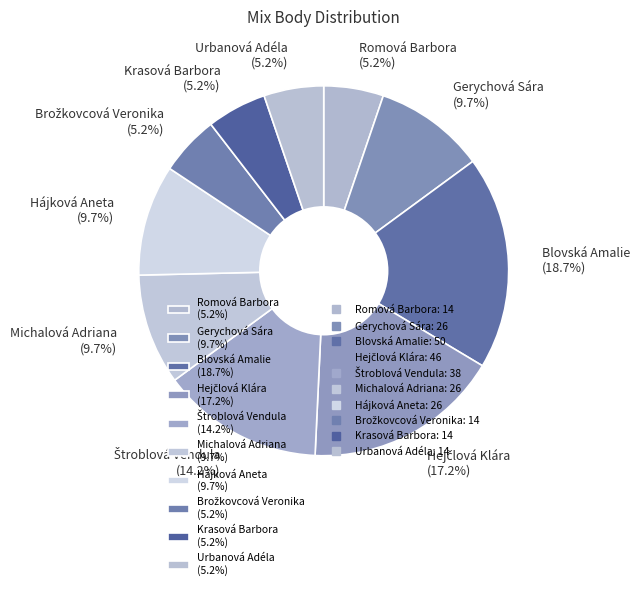

Between Romová Barbora (5.2%) and Michalová Adriana (9.7%), which is larger?

Michalová Adriana (9.7%)